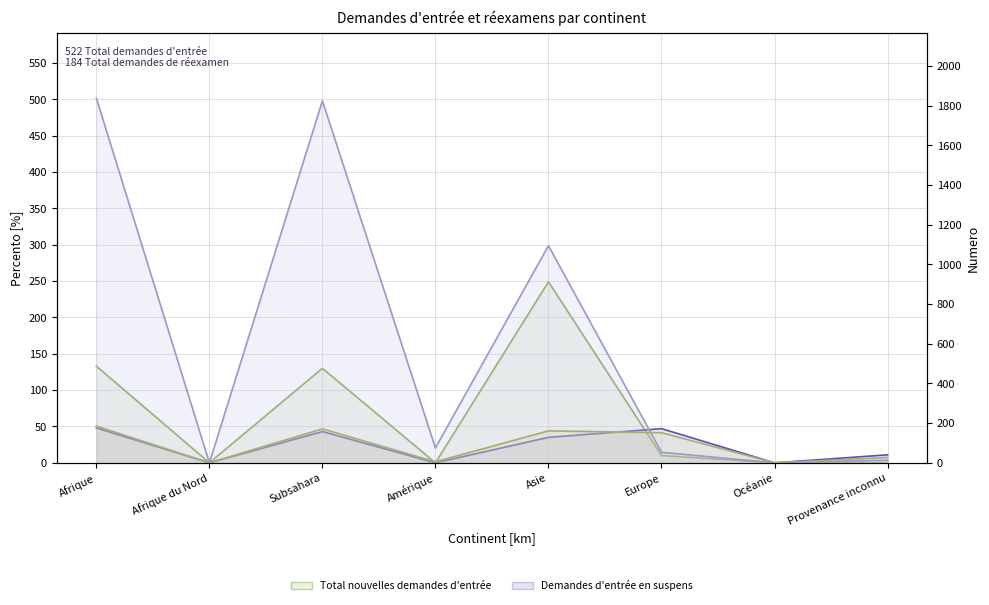

Reading right to left, what are all the values shown in this chart?

Total nouvelles demandes d'entrée (line): Provenance inconnu=0	Océanie=0	Europe=10	Asie=249	Amérique=0	Subsahara=130	Afrique du Nord=0	Afrique=133
Total demandes de réexamen (line): Provenance inconnu=11	Océanie=0	Europe=47	Asie=35	Amérique=0	Subsahara=43	Afrique du Nord=0	Afrique=48
Demandes d'entrée en suspens (line): Provenance inconnu=13	Océanie=0	Europe=53	Asie=1094	Amérique=75	Subsahara=1824	Afrique du Nord=0	Afrique=1838
Demandes de réexamen en suspens (line): Provenance inconnu=27	Océanie=0	Europe=152	Asie=161	Amérique=5	Subsahara=171	Afrique du Nord=0	Afrique=185